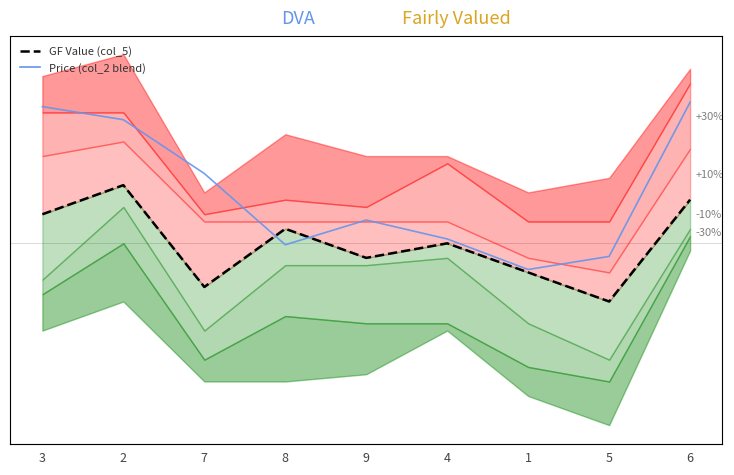

The Price (col_2 blend) series shows 5.6 at 5. True or false?

False